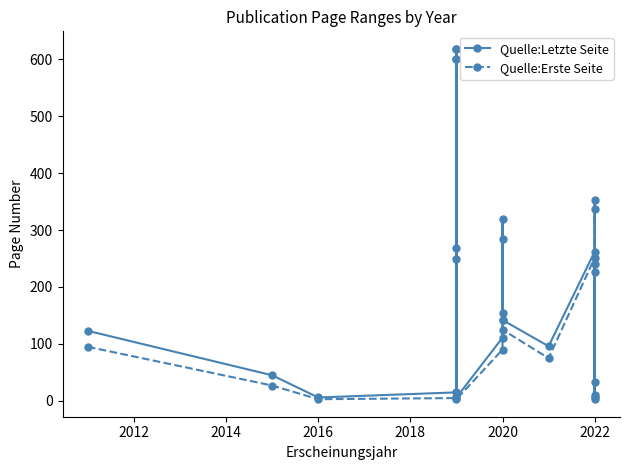

Reading right to left, extract all data points from this chart.

Quelle:Letzte Seite: 240	7	353	34	262	96	142	320	155	111	6	618	269	618	15	6	45	123
Quelle:Erste Seite: 227	3	337	11	251	75	125	285	142	90	3	601	249	601	5	3	27	95